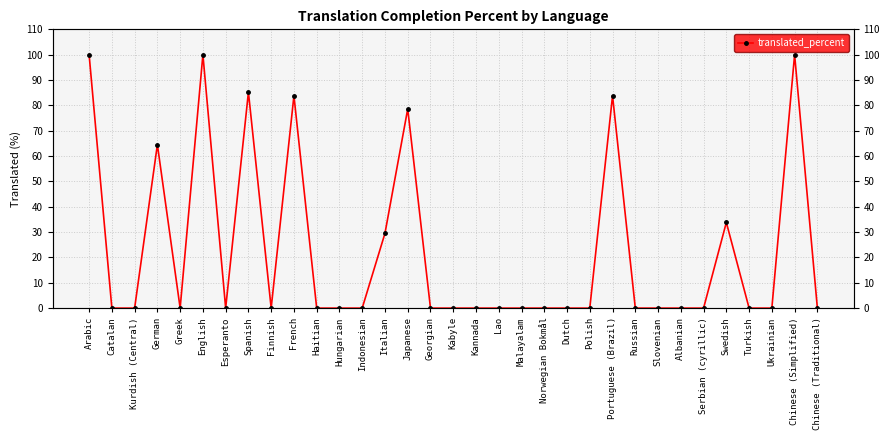

Which label corresponds to the smallest value in the chart?

Catalan